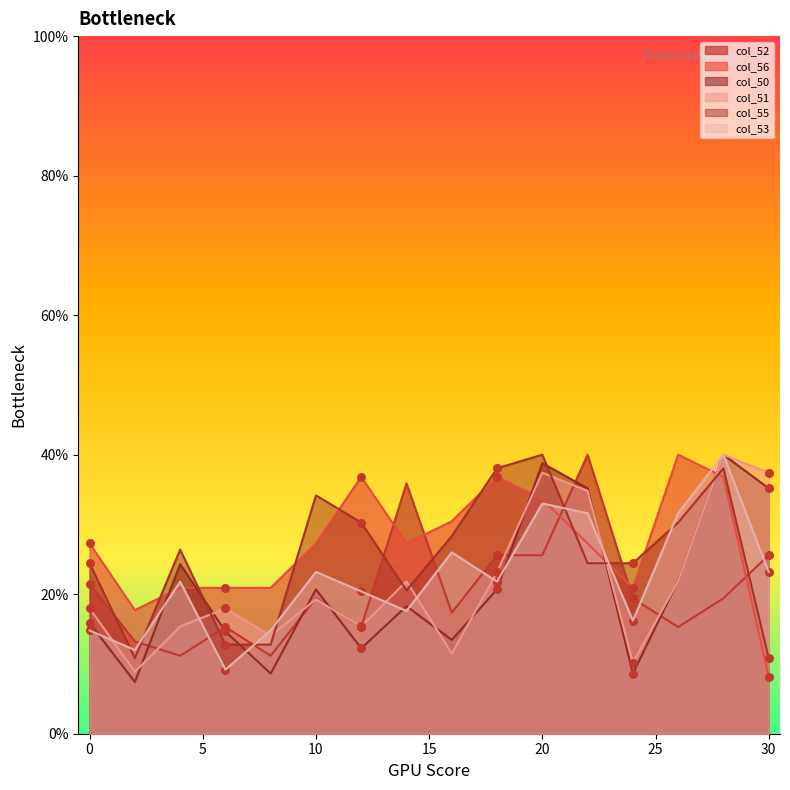

At which category is the sum across all series the highest?

28